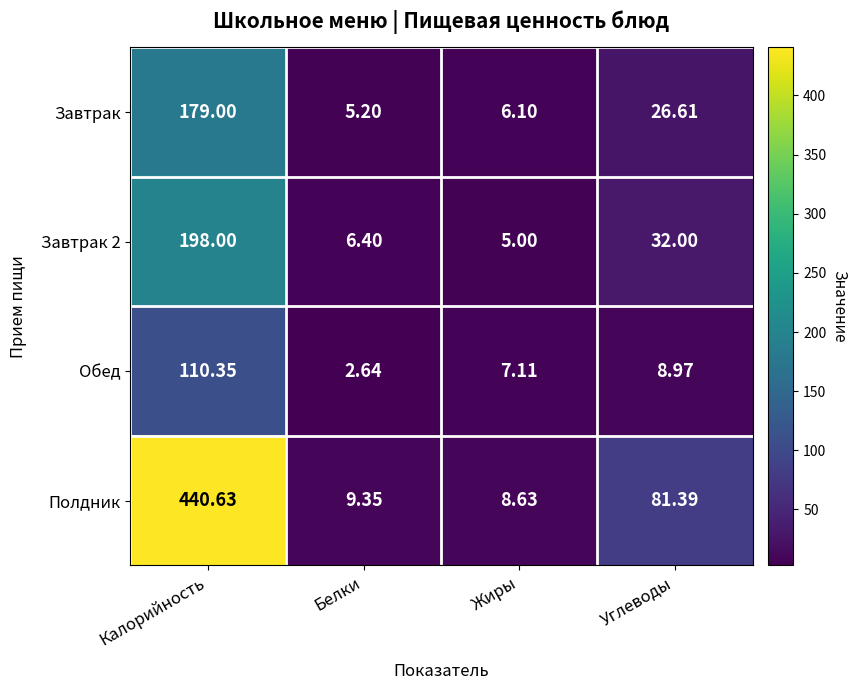

List the labels in order of Полдник value, largest first.

Калорийность, Углеводы, Белки, Жиры